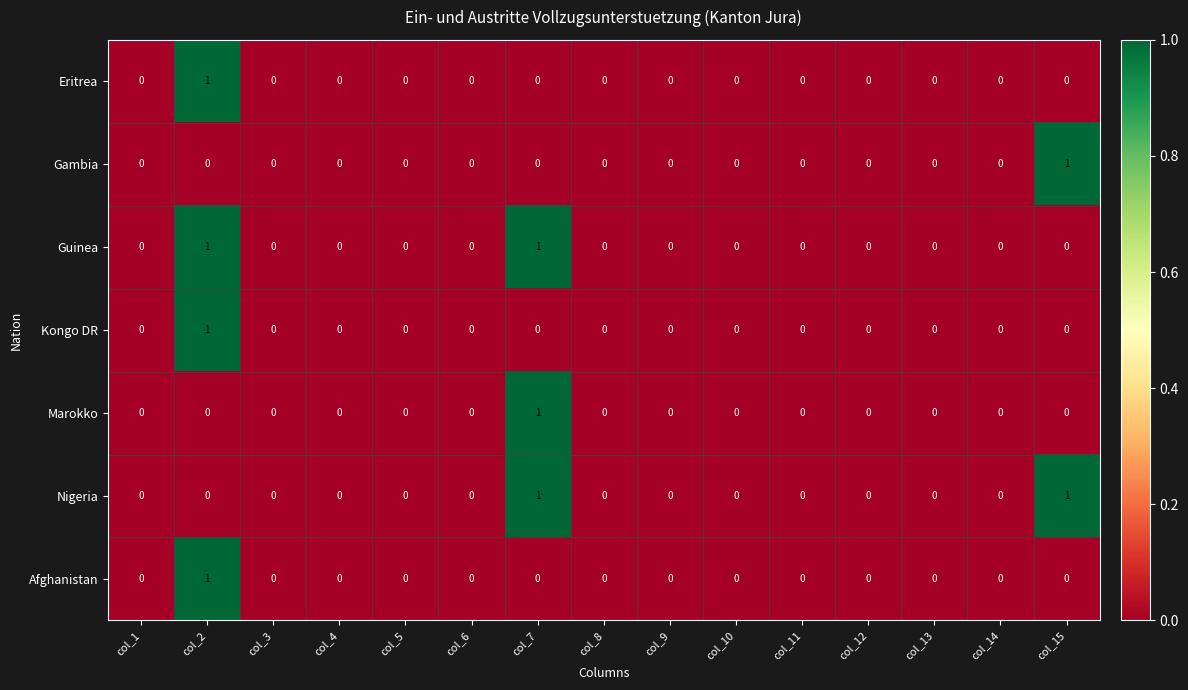

The value of Nigeria at col_2 is 0. True or false?

True